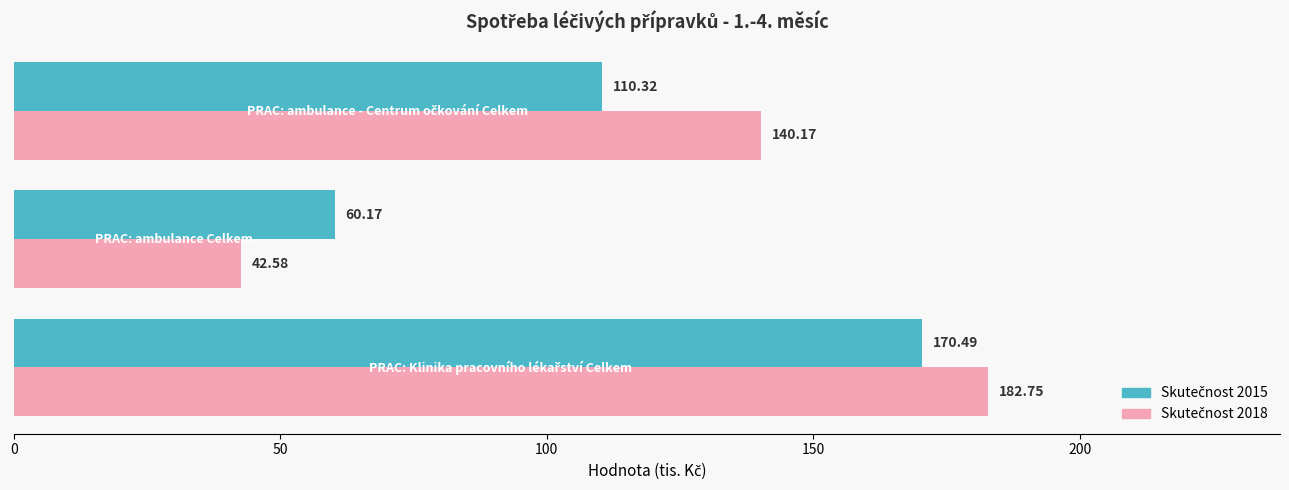

What is the minimum value for Skutečnost 2015?

60.2